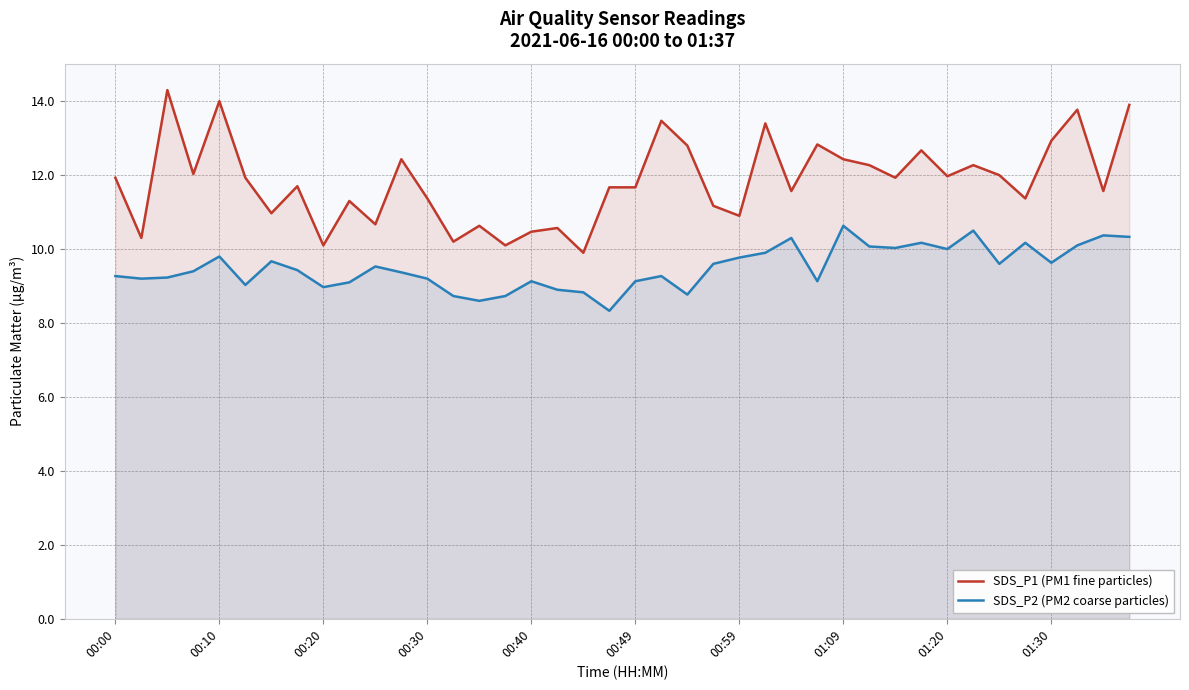

Is it true that SDS_P1 (PM1 fine particles) equals 12.8 at 22?

True